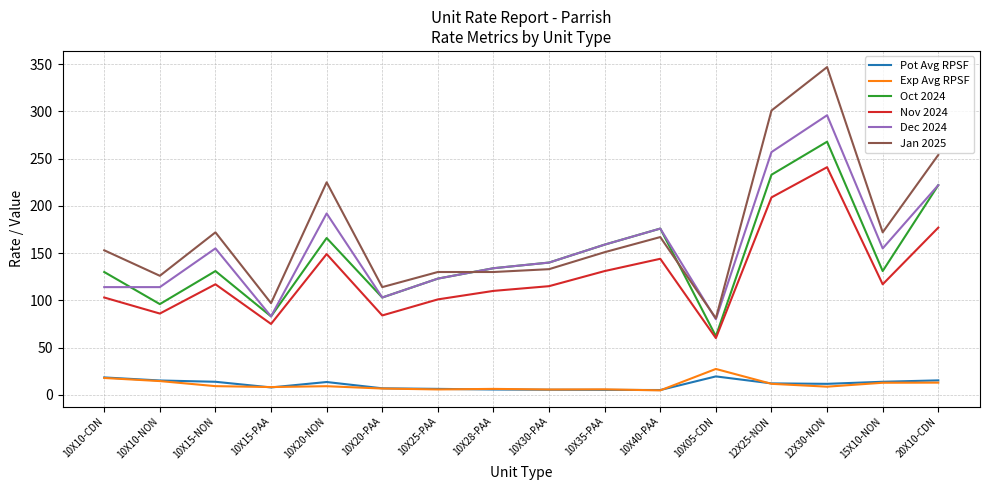

What is the spread (max minus min) of values at 10X10-CDN?

135.2